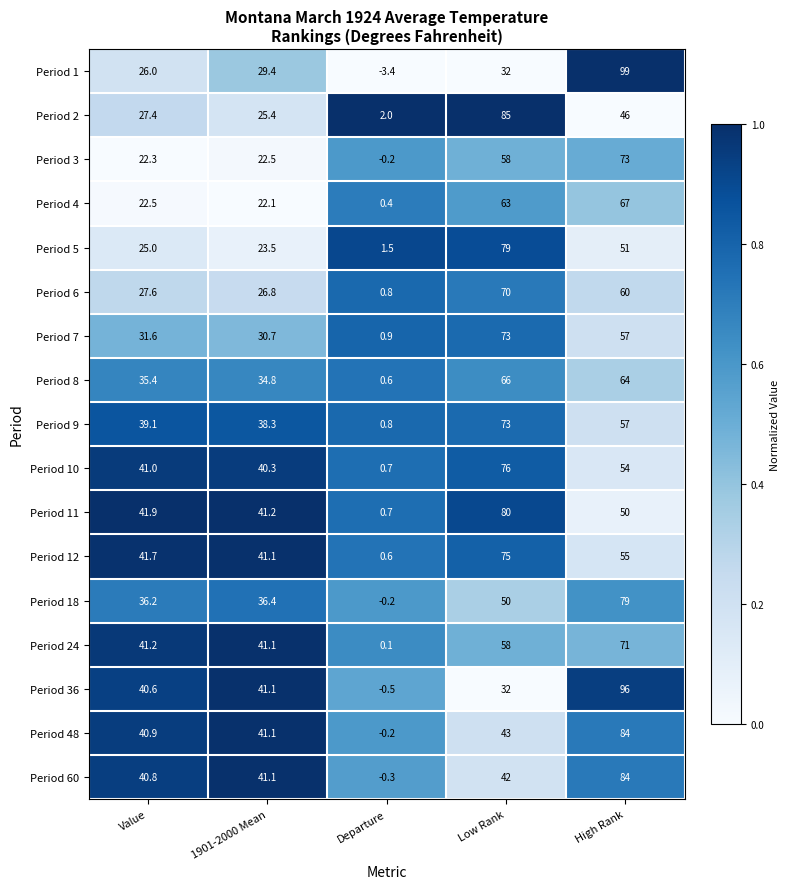

Where does the Period 36 series first go above 40?

Value